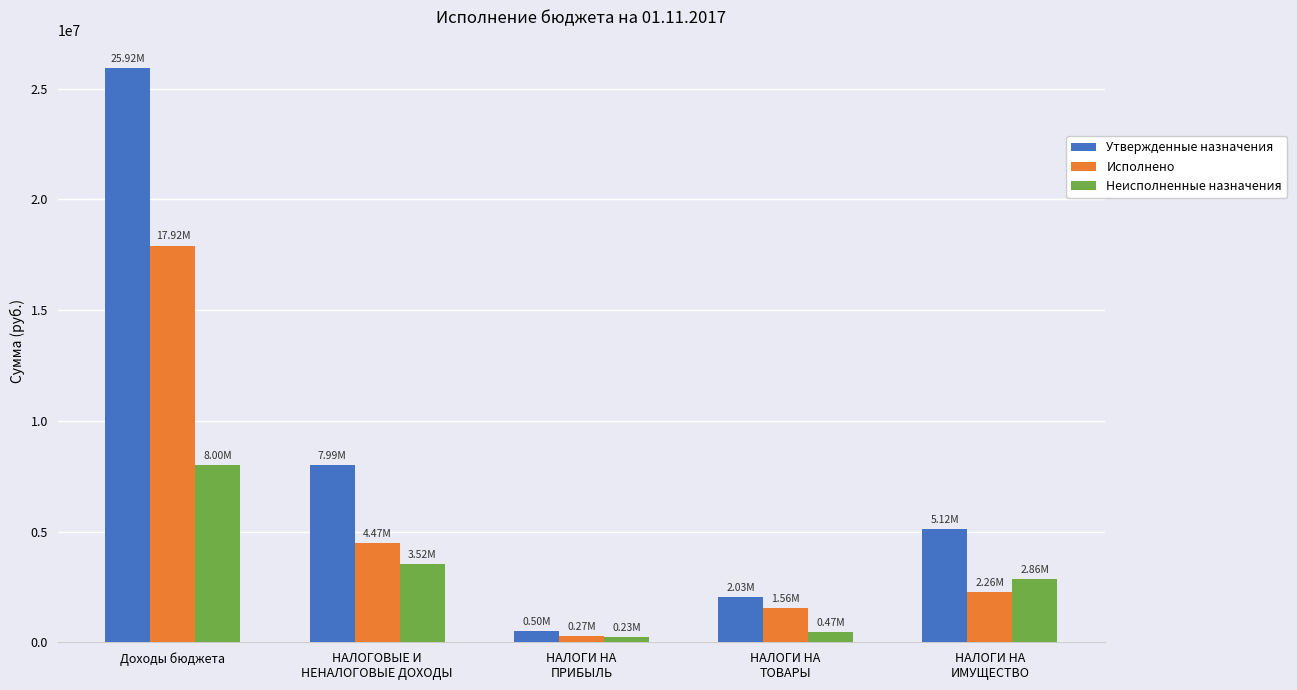

Does the chart contain any negative values?

No